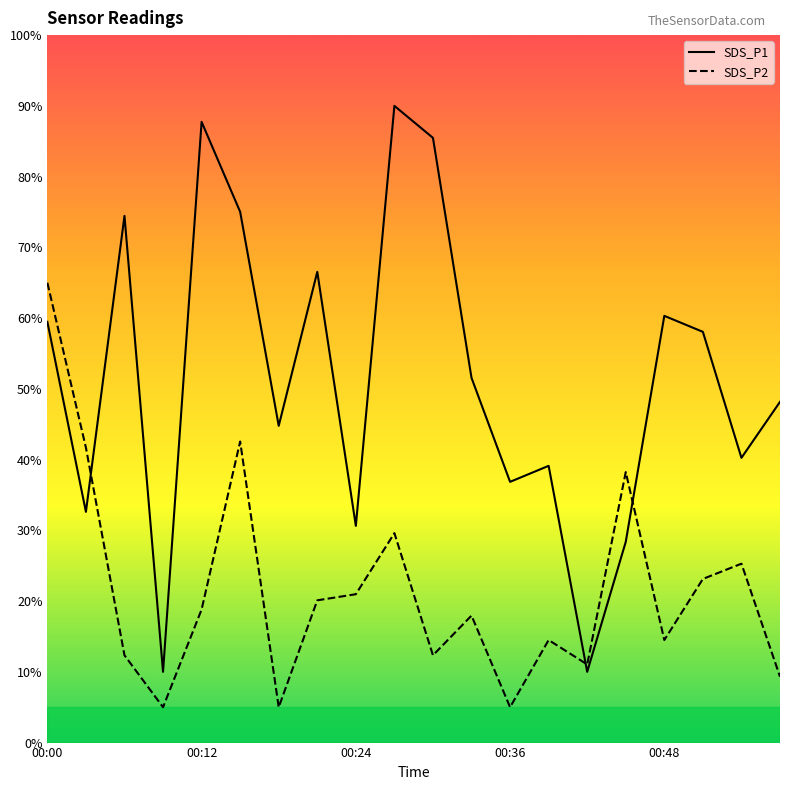

Rank the series by their maximum value, from highest to lowest.

SDS_P1, SDS_P2